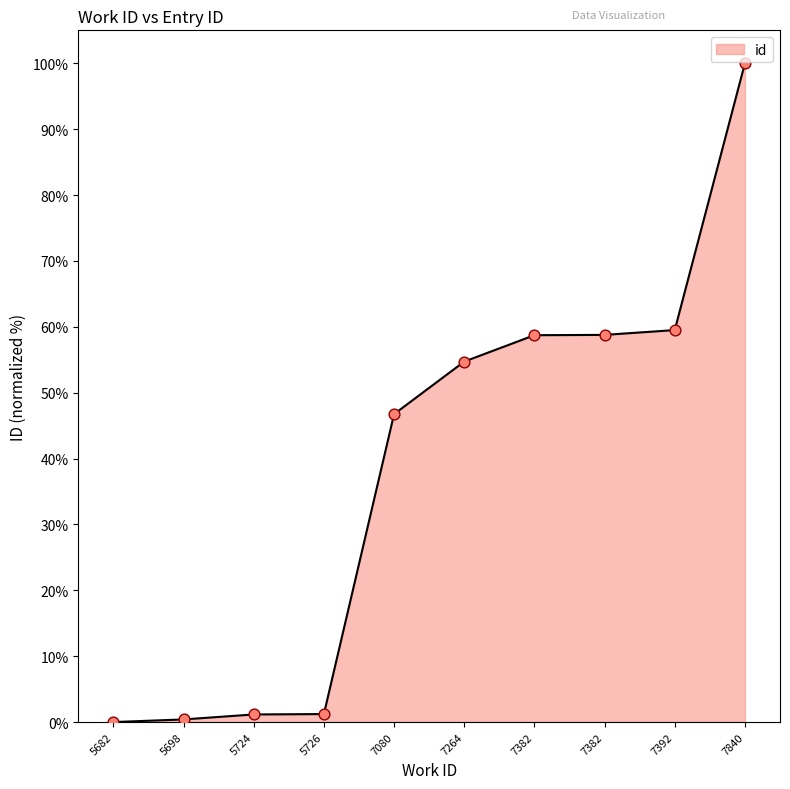

What is the change in value from 5682 to 5724?

+1.2